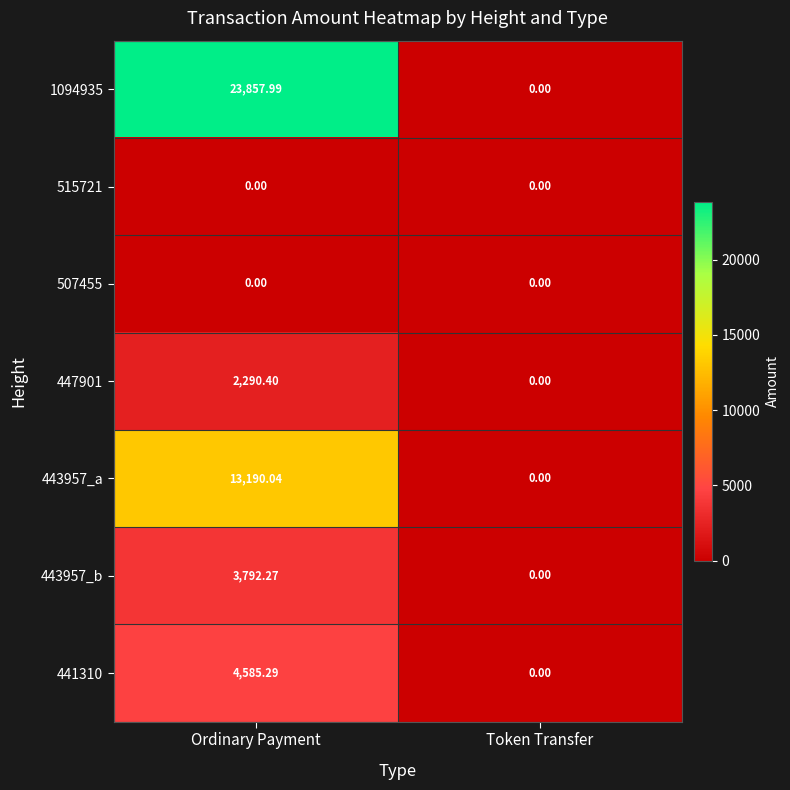

Where does the 443957_a series first go above 13190?

Ordinary Payment